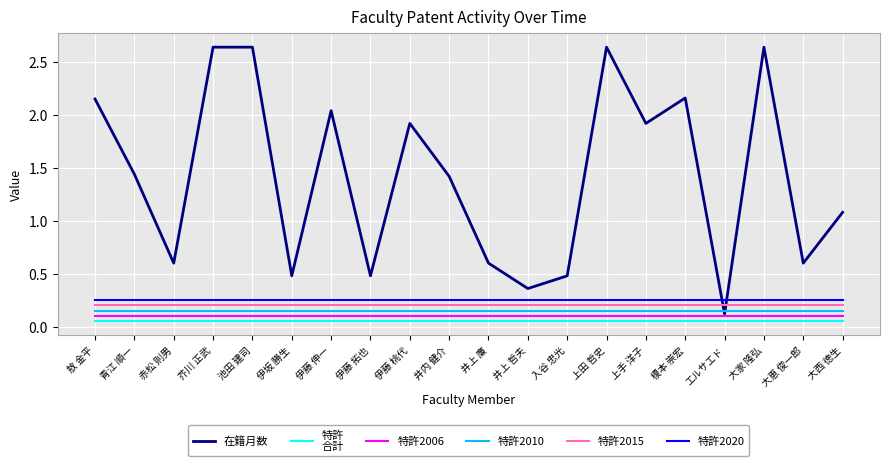

How many lines are shown in the chart?

6